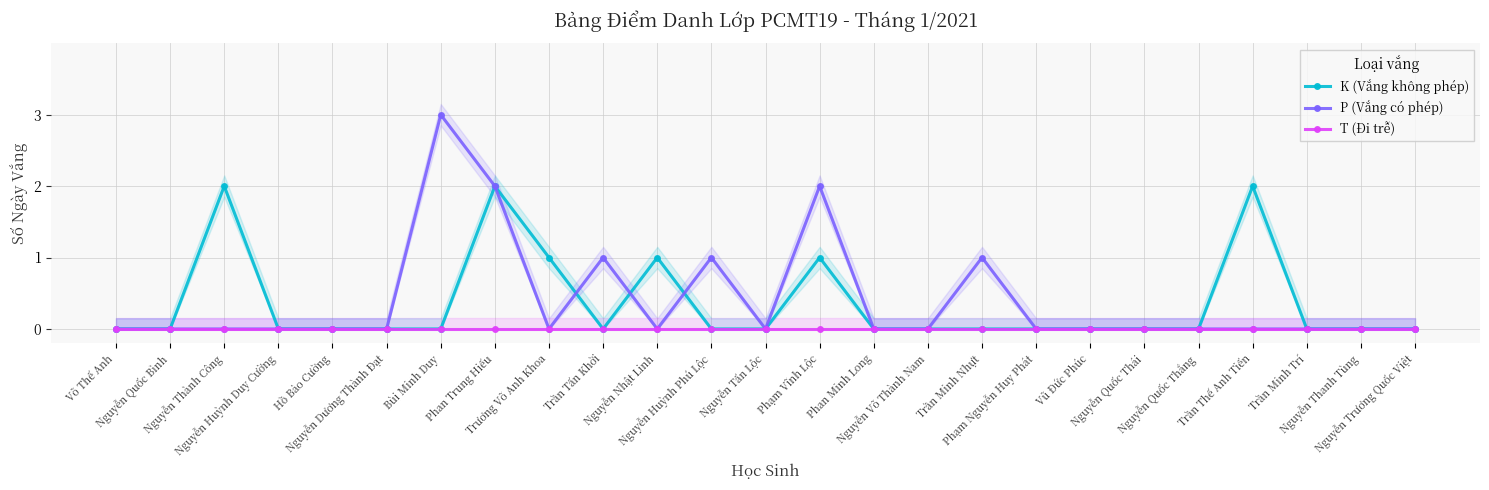

What is the label of the 1st point from the right?

Nguyễn Trương Quốc Việt